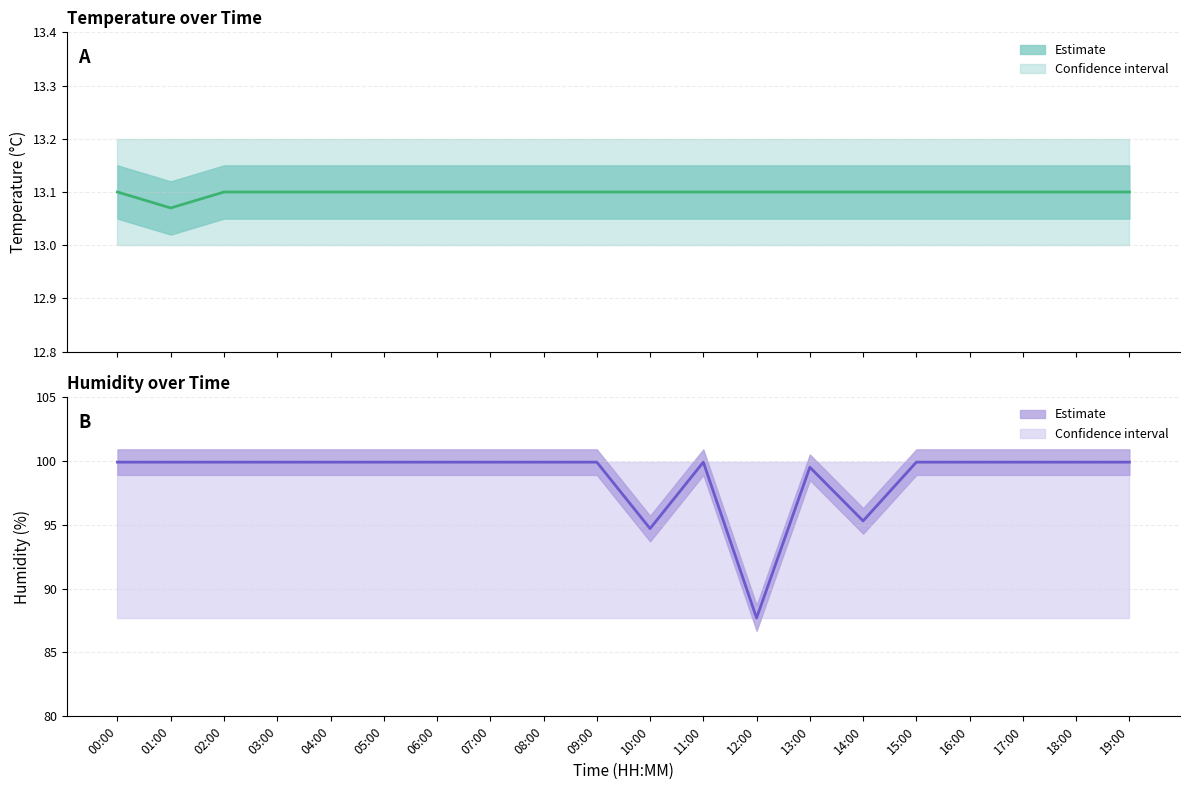

Read the value at 14:00.

95.3